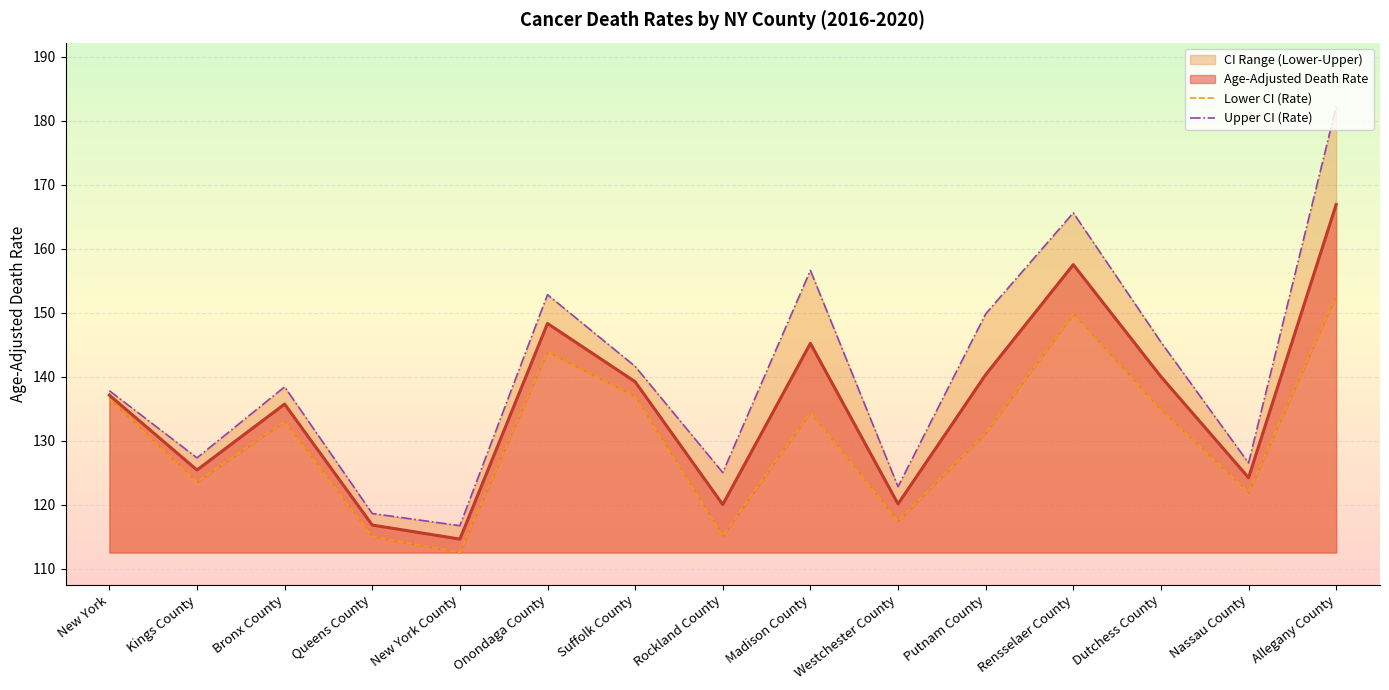

True or false: Upper CI (Rate) has more than 0 points higher than both neighbors.

True